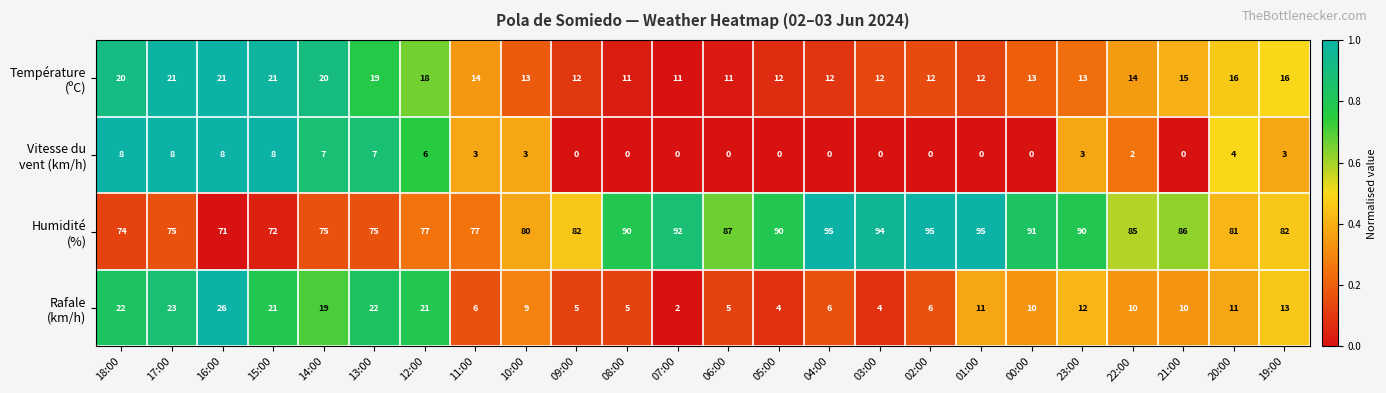

What is the maximum value shown in the chart?

95